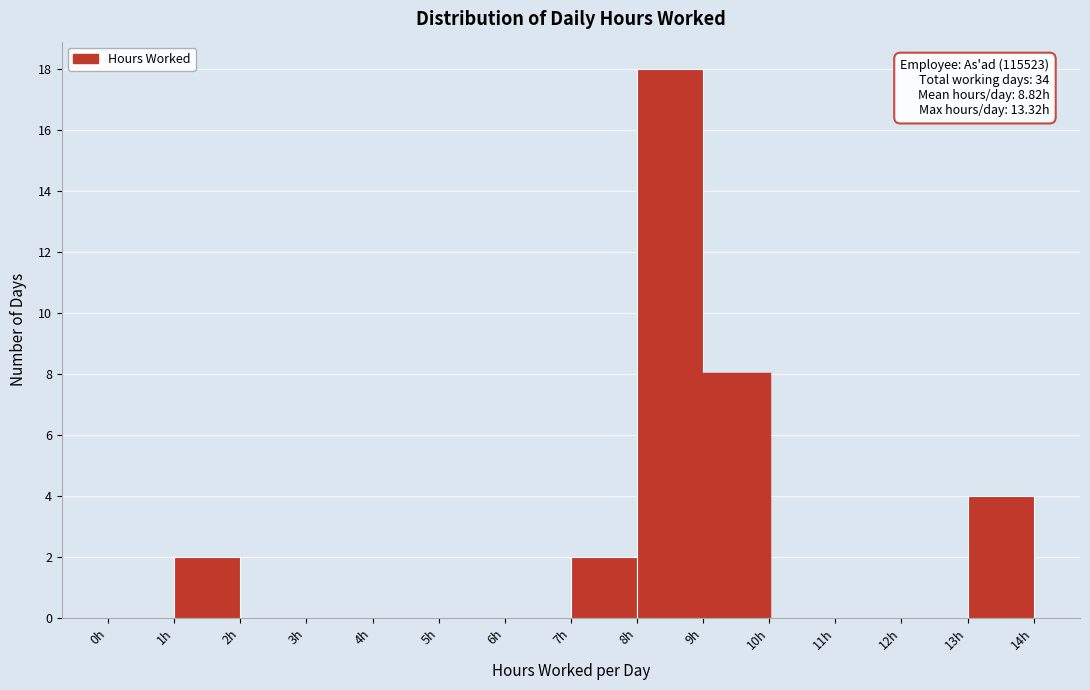

Which range on the x-axis has the tallest bar?

8 to 9